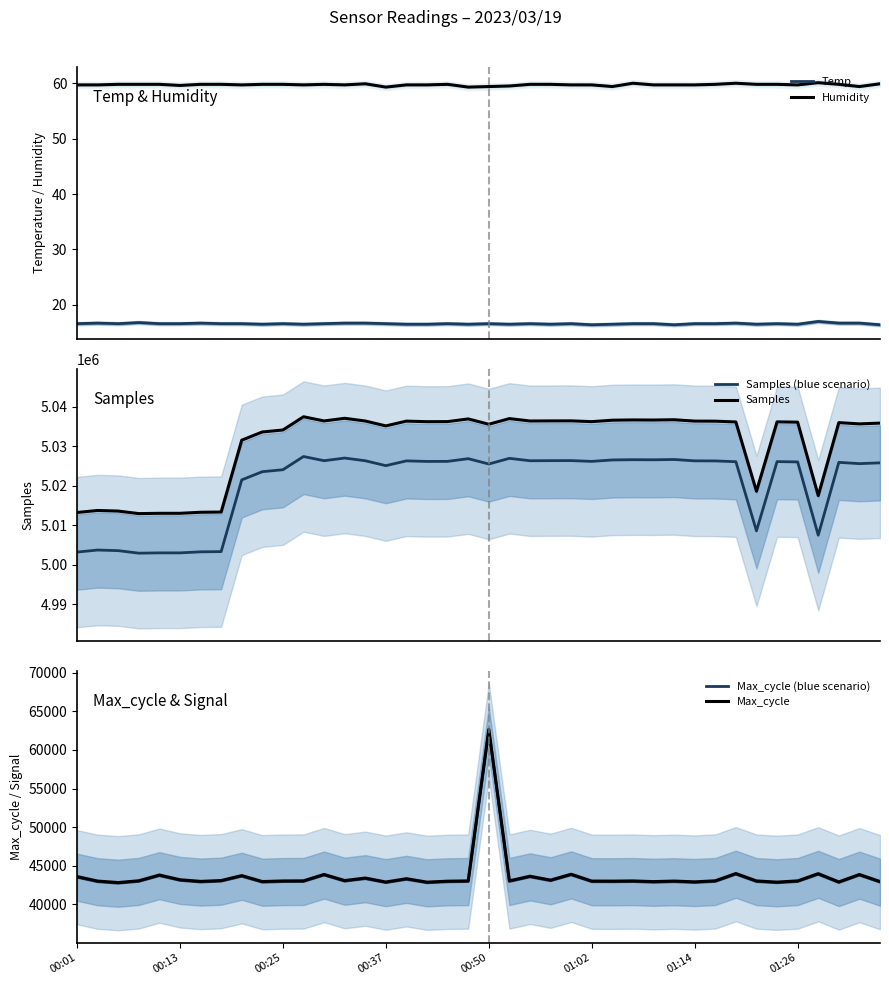

True or false: Humidity and Temp intersect in this chart.

False